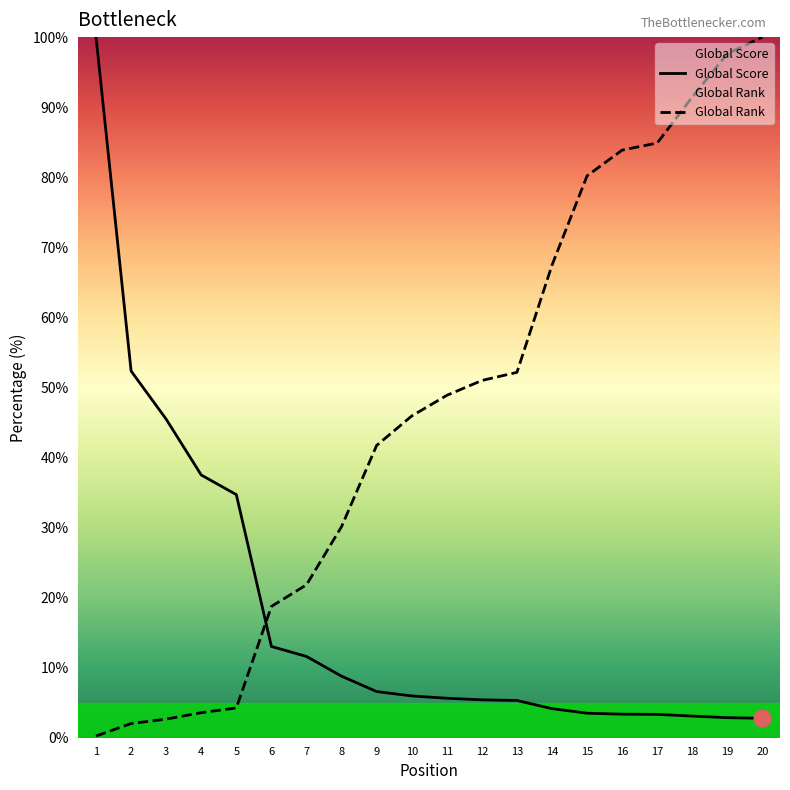

Count the number of data series in this chart.

2